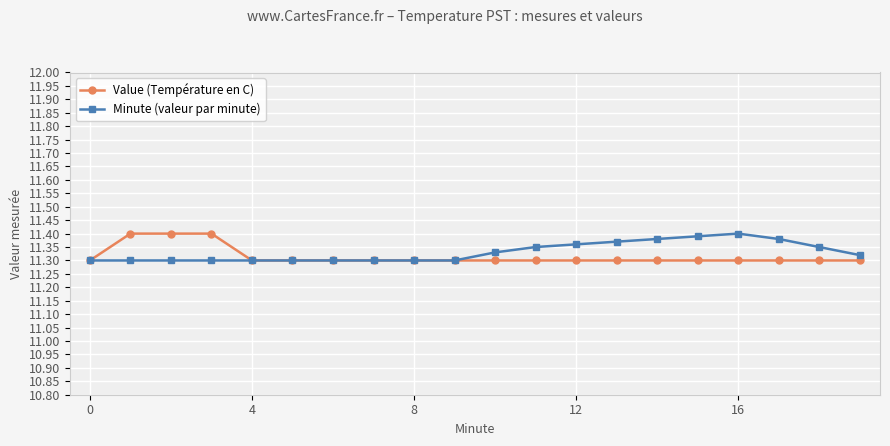

What is the difference between the maximum and minimum values in the Value (Température en C) series?

0.1